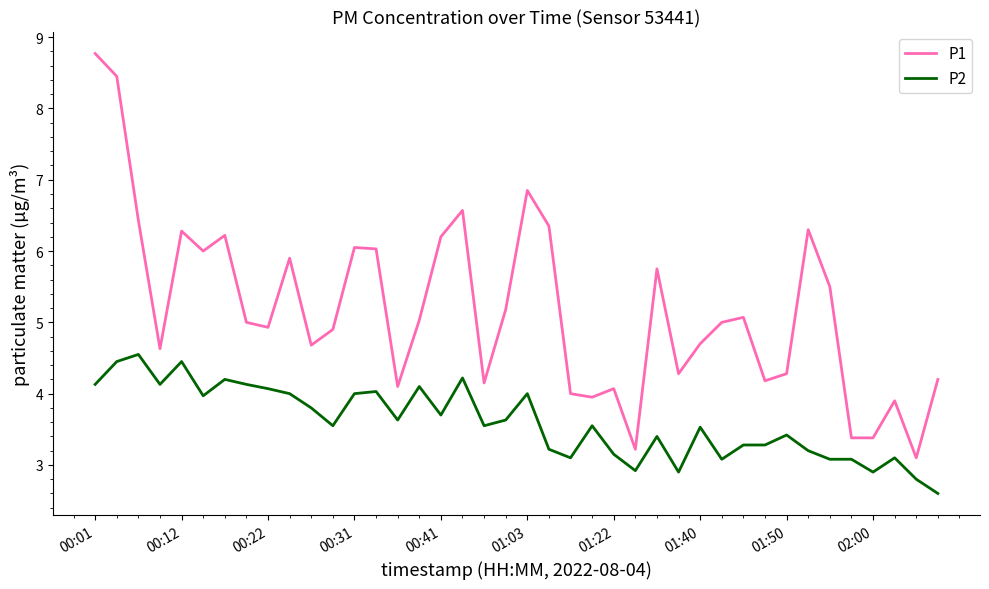

List the series in order of their peak value, lowest first.

P2, P1